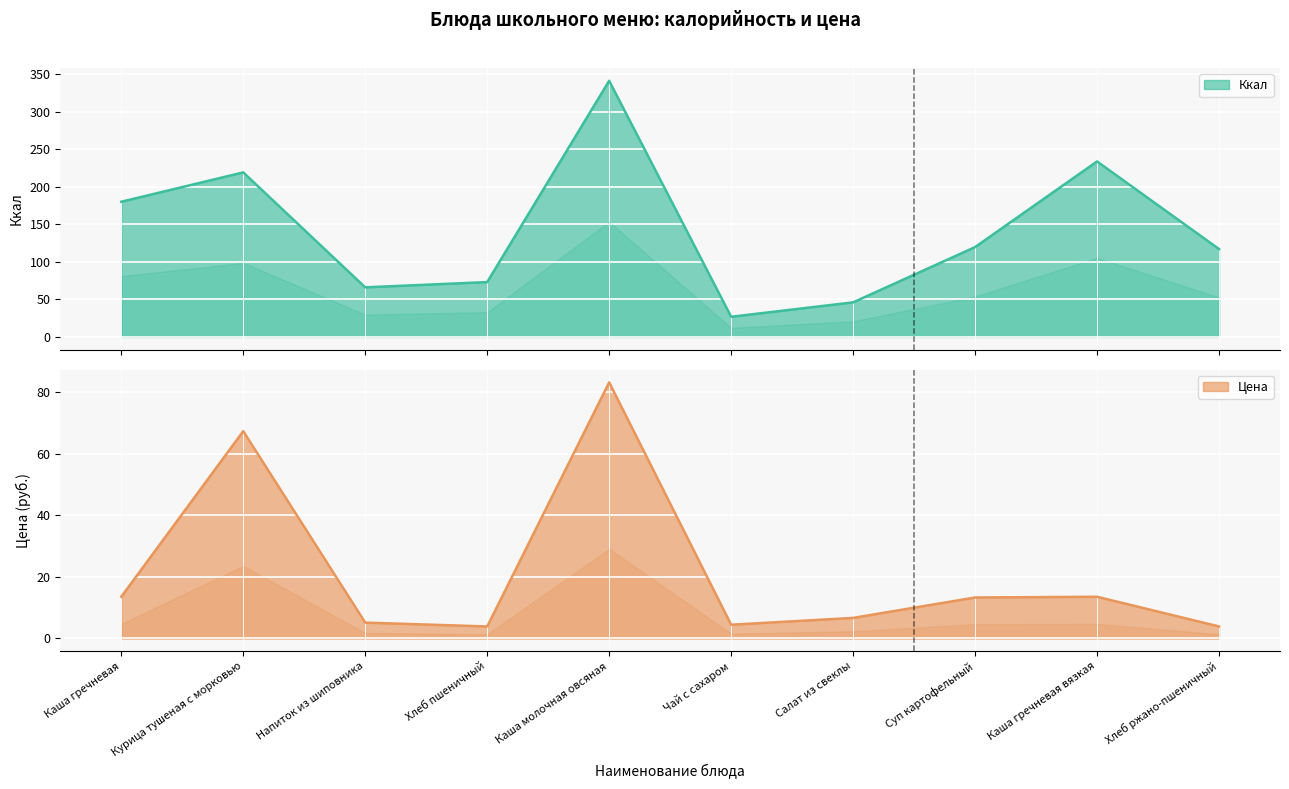

What are all the series names shown in the legend?

Ккал, Цена